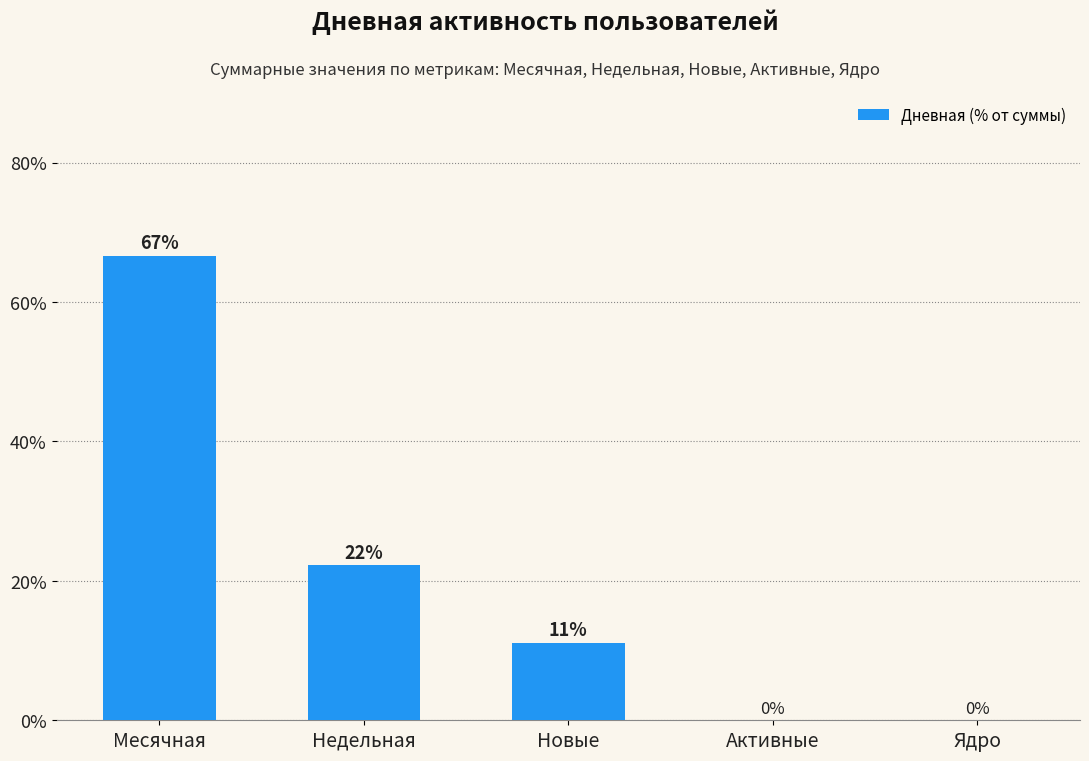

What is the maximum value shown in the chart?

66.7